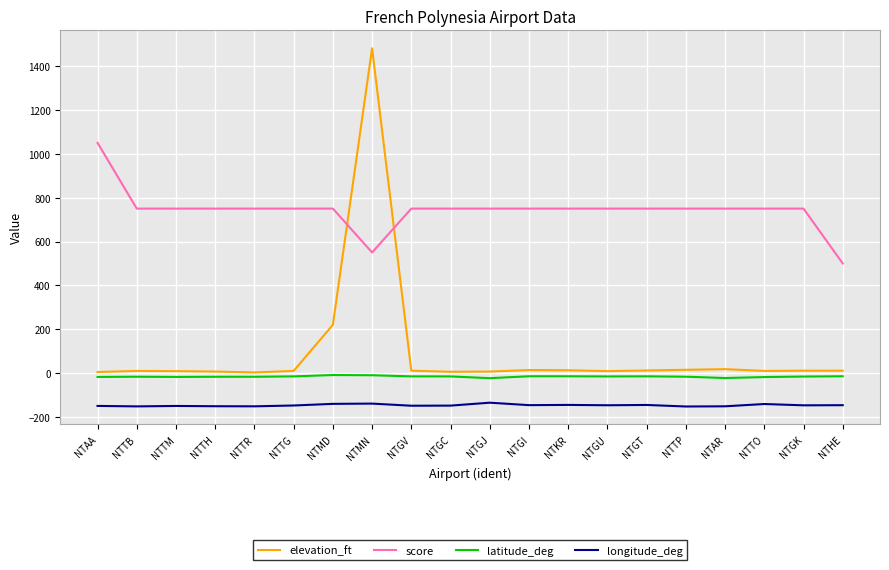

Is the value of longitude_deg at NTGT greater than the value of score at NTKR?

No